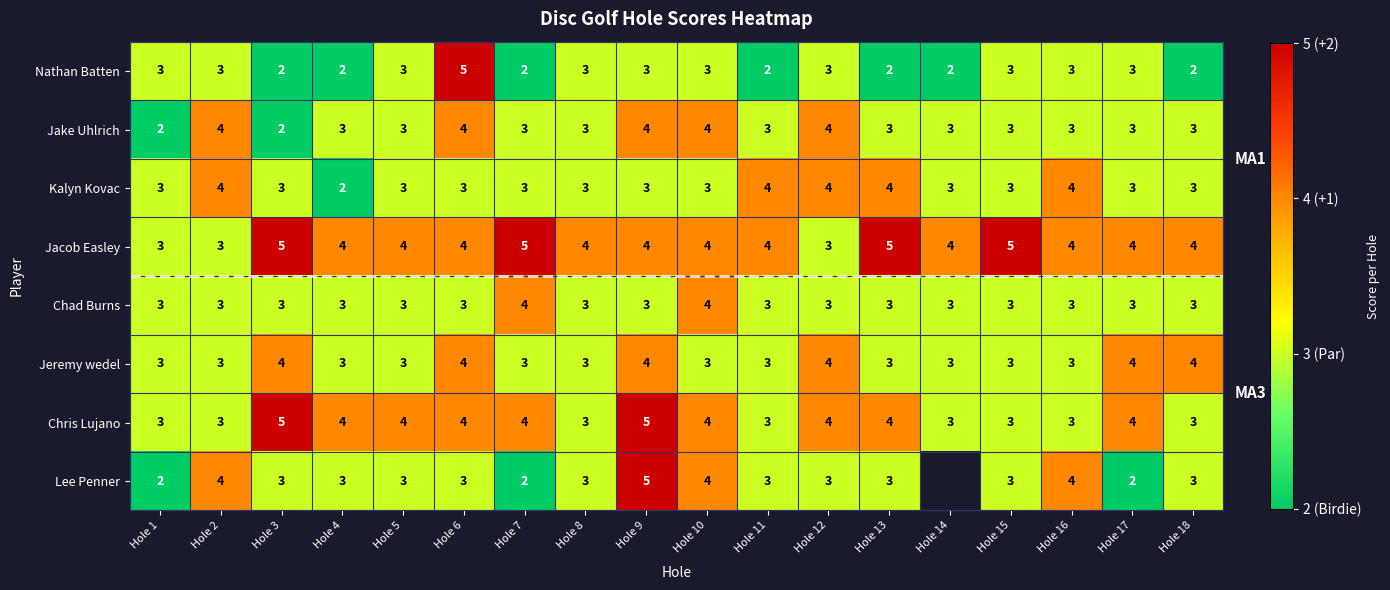

What is the sum of all Kalyn Kovac values?

58